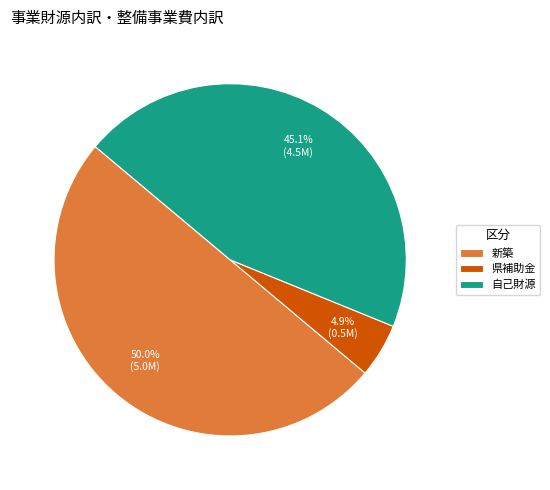

Between 新築 and 県補助金, which is larger?

新築